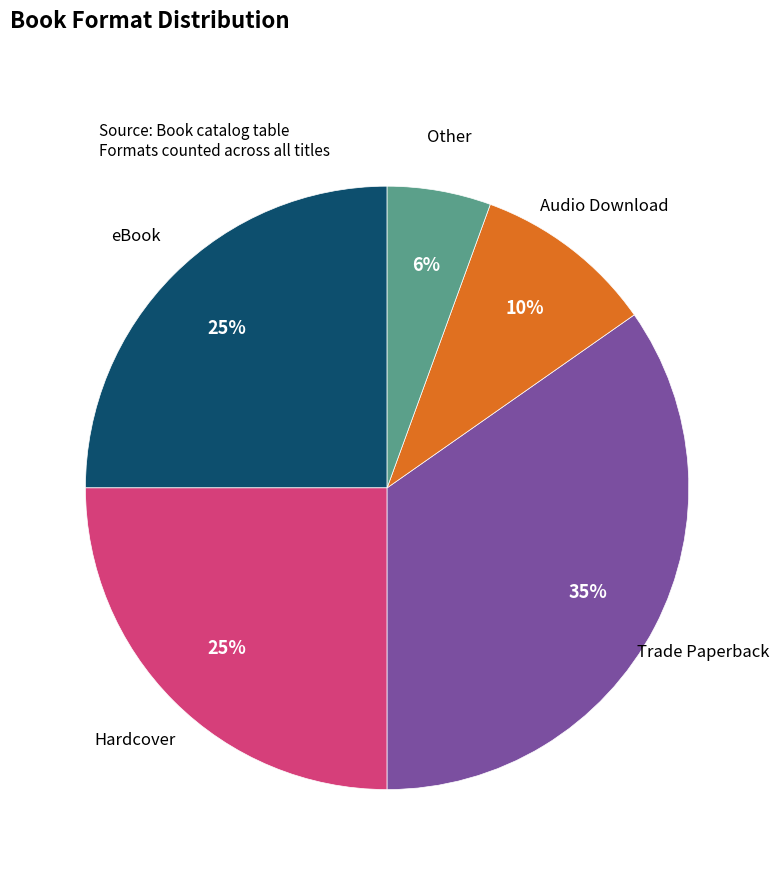

To the nearest percent, what is the difference between the largest and smallest slice percentages?

29%